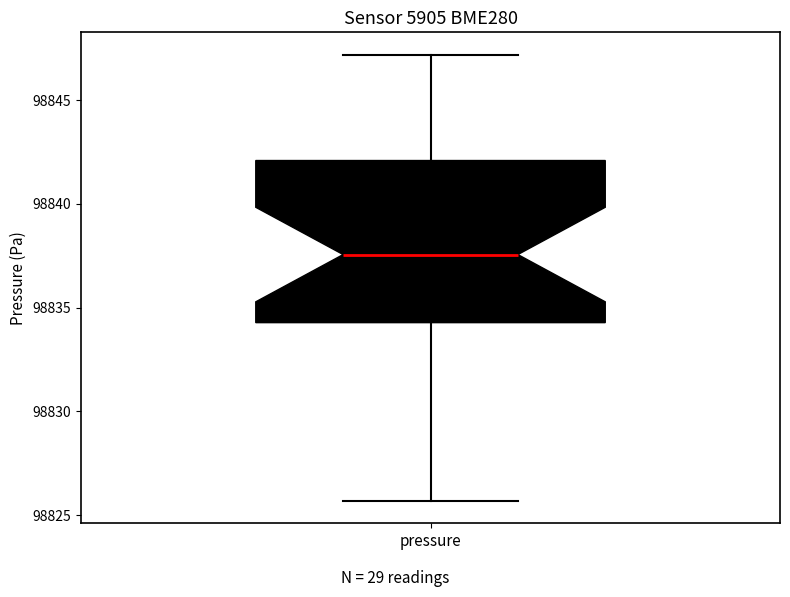

Where is the upper edge of the box for pressure on the y-axis? The values are not printed on the chart, so give them approximately, as read against the axis.

98842.0